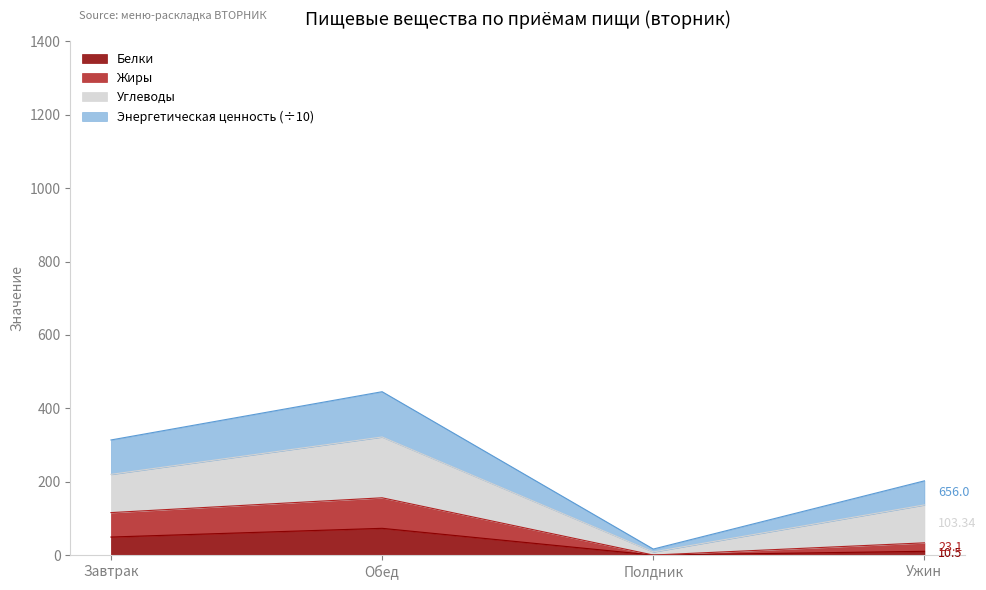

At which category is the sum across all series the highest?

Обед